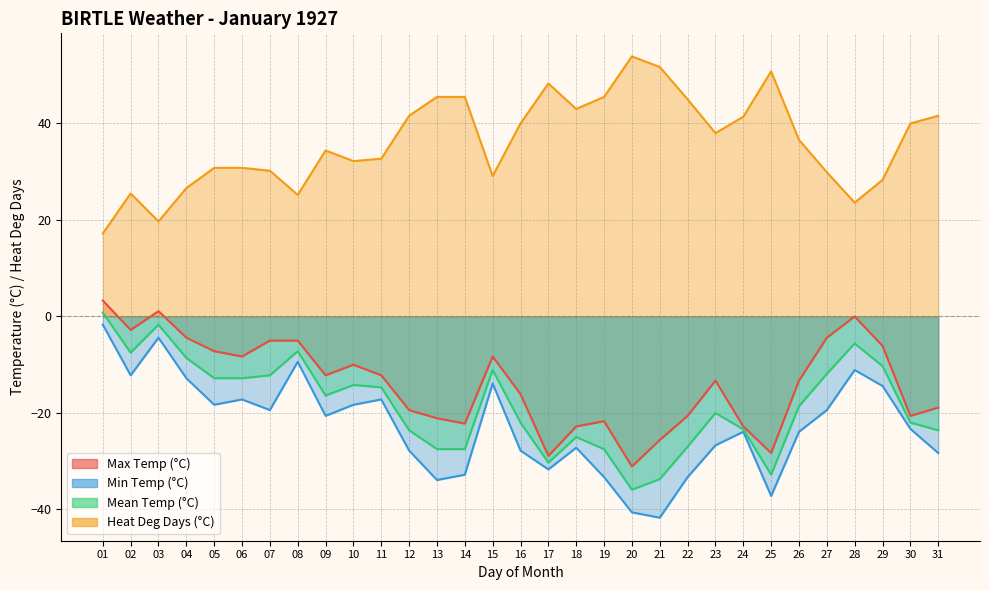

What is the minimum value for Max Temp (°C)?

-31.1